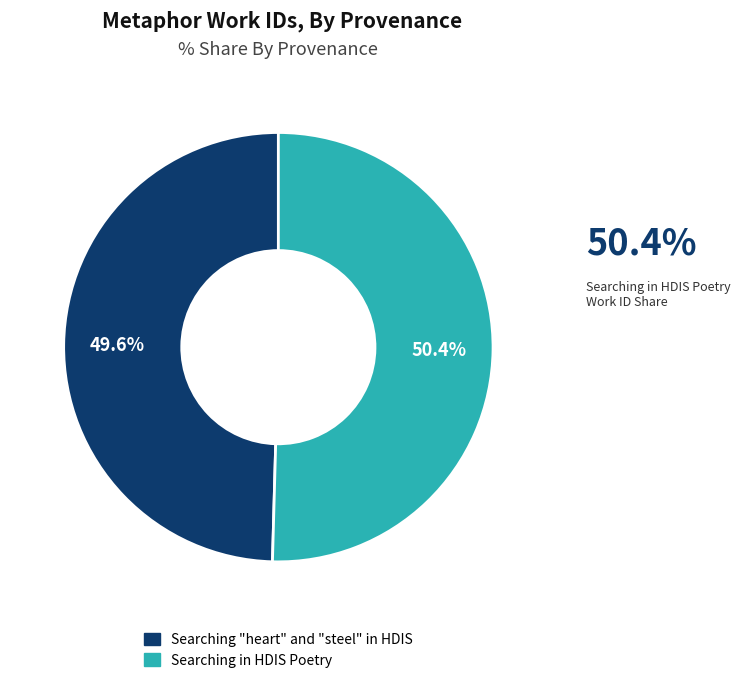

What is the smallest slice in the pie chart?

Searching "heart" and "steel" in HDIS